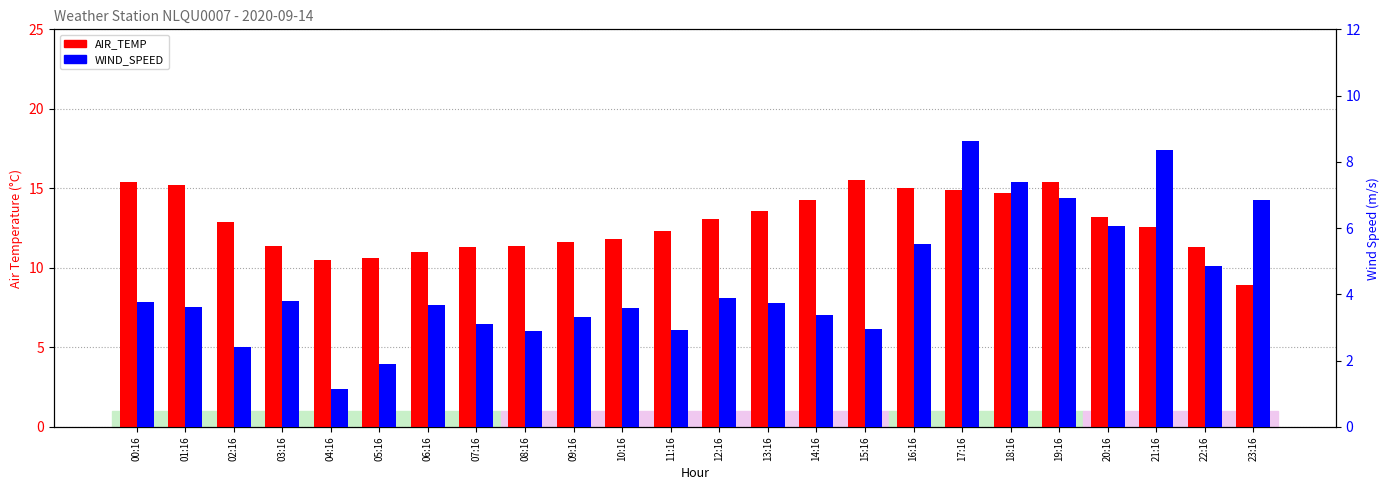

The AIR_TEMP series shows 15.4 at 00:16. True or false?

True